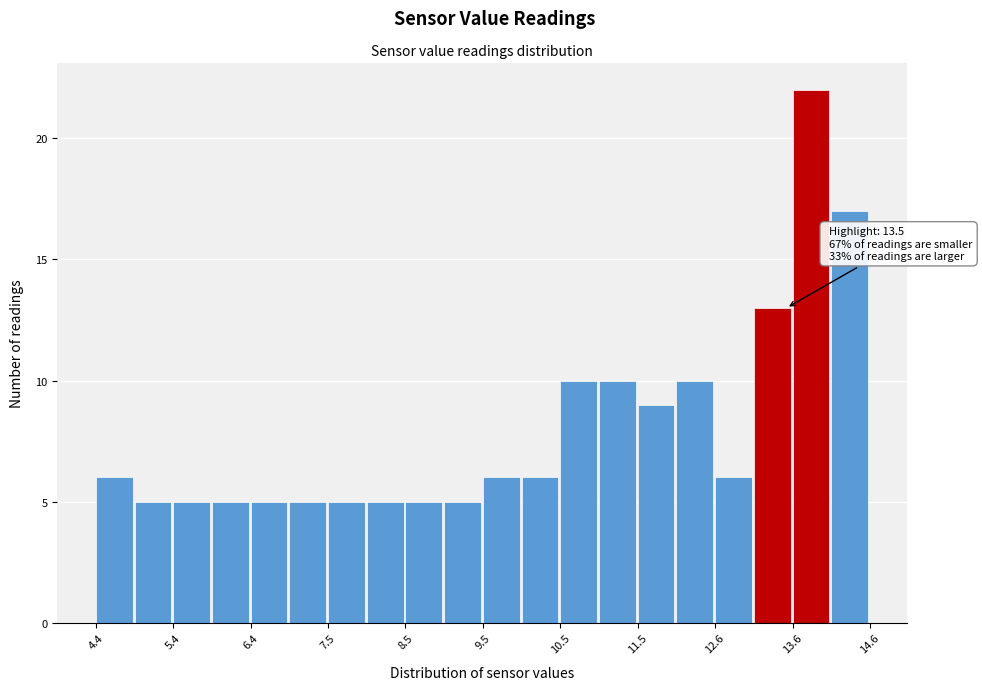

Read against the x-axis, roughly where is the centre of the tallest bar?

13.8